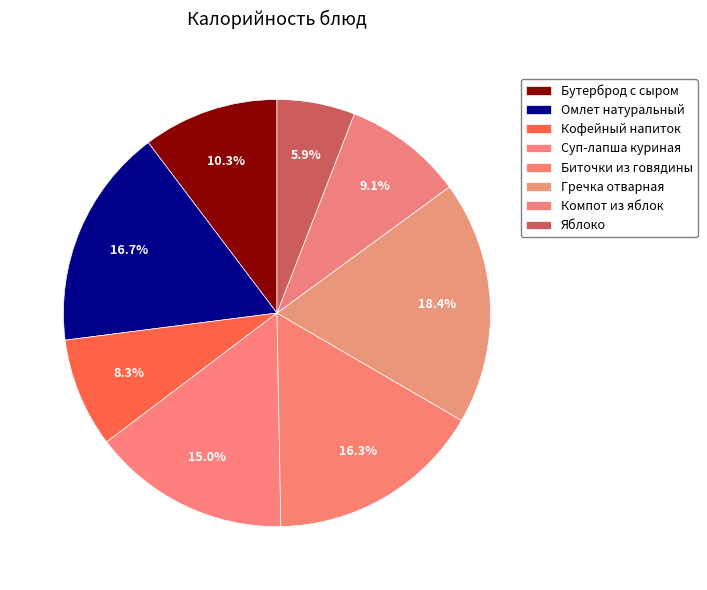

Does Биточки из говядины account for over 50% of the chart?

No